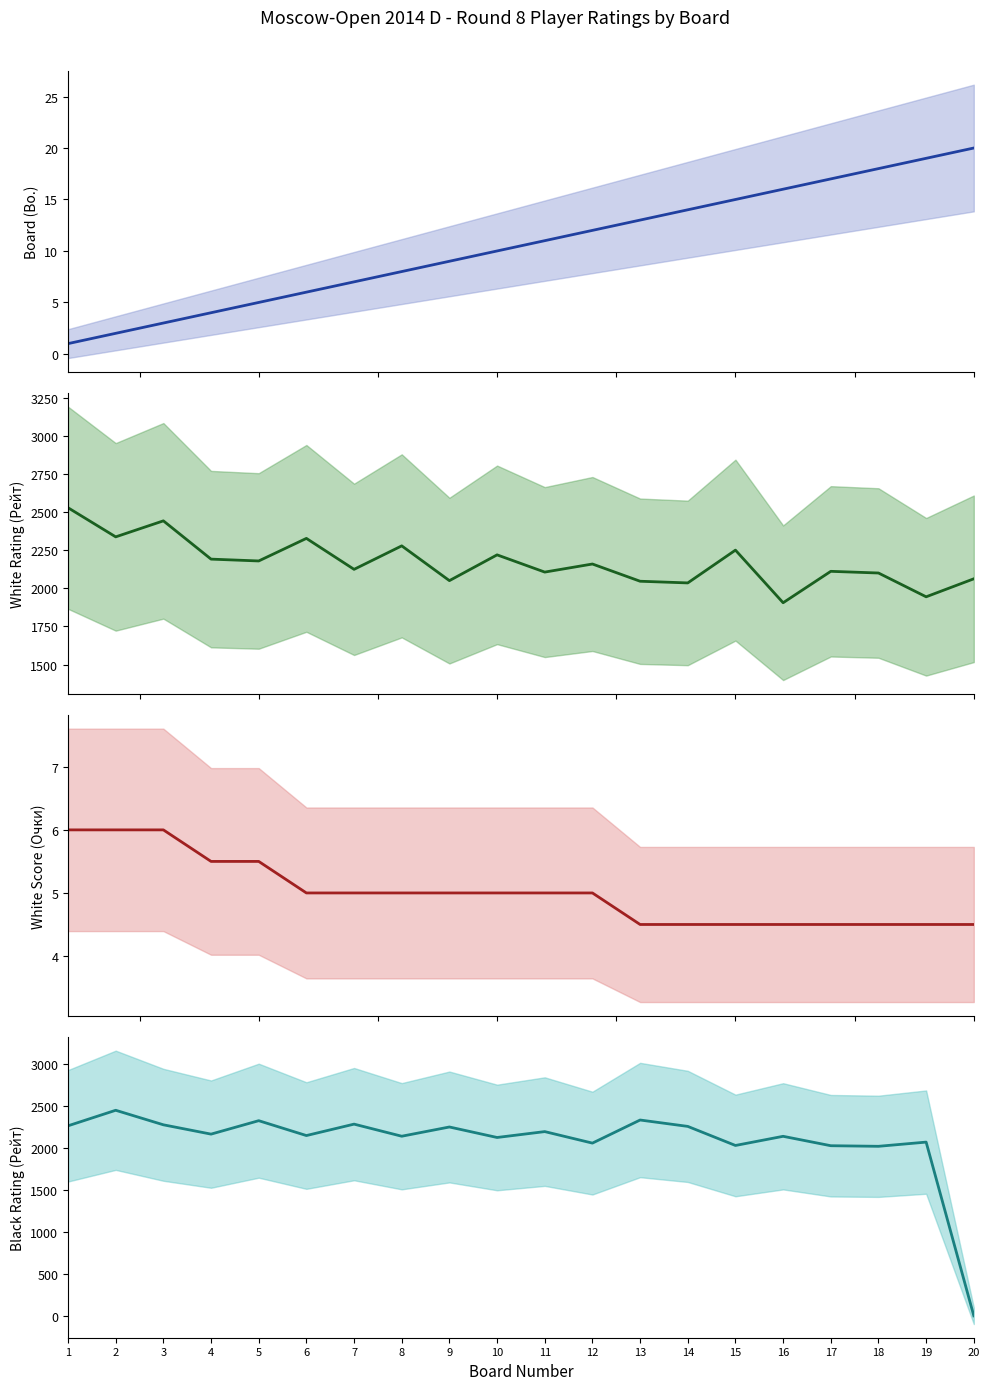

What is the total value across all series at 17?

4157.5